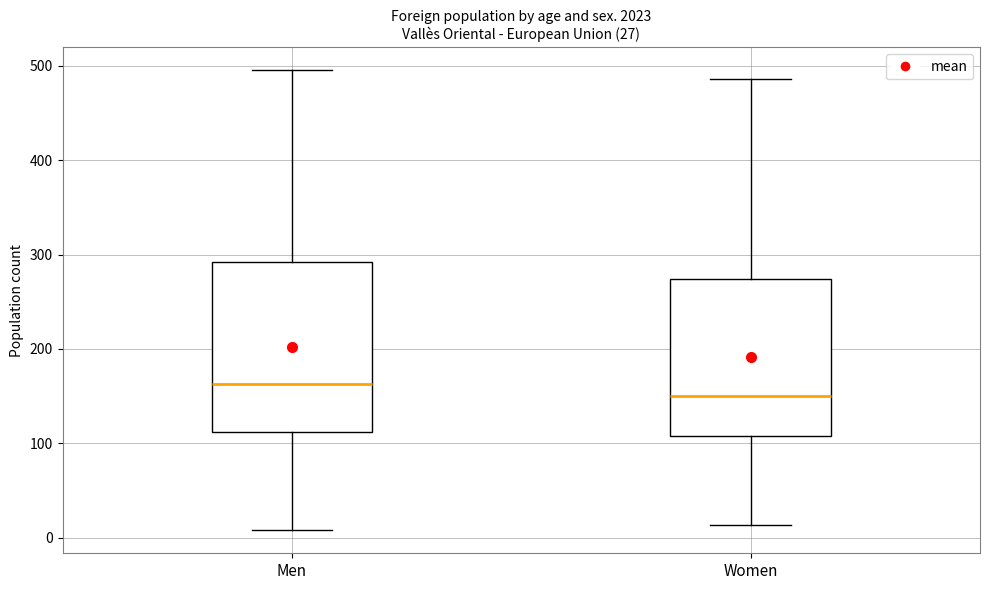

Which box has the lowest median line?

Women